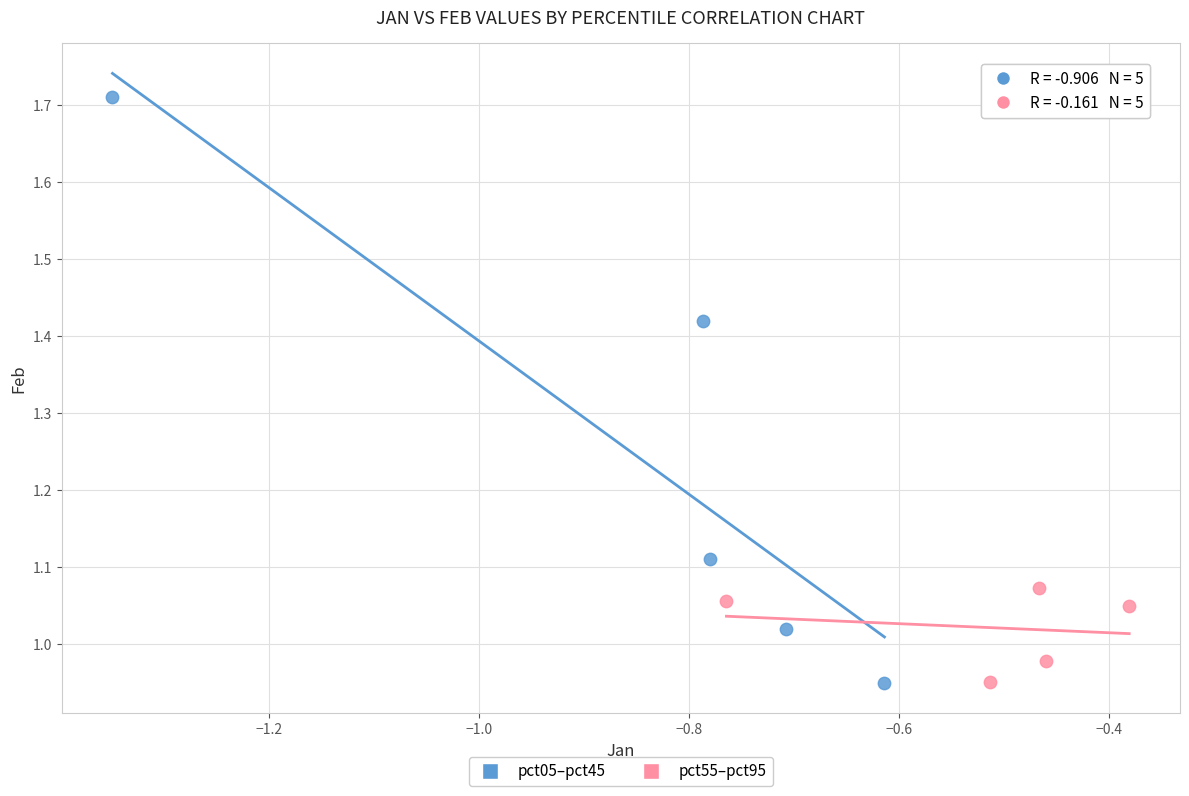

Which series has the widest spread of Y values?

pct05–pct45